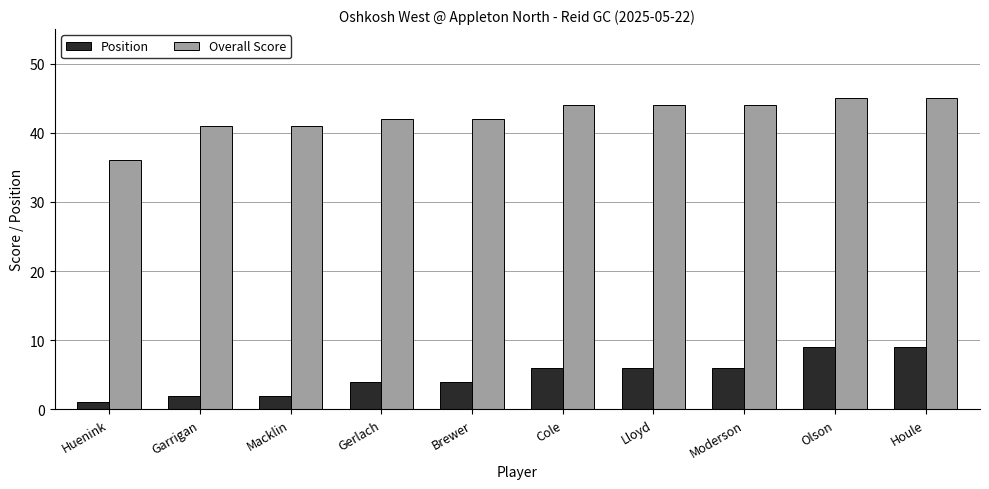

What is the difference between the highest and lowest values at Huenink?

35